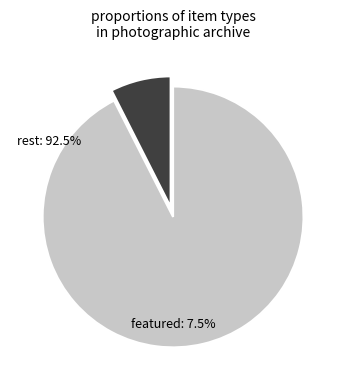

The SJC-P-0059 slice represents 17% of the pie. True or false?

False